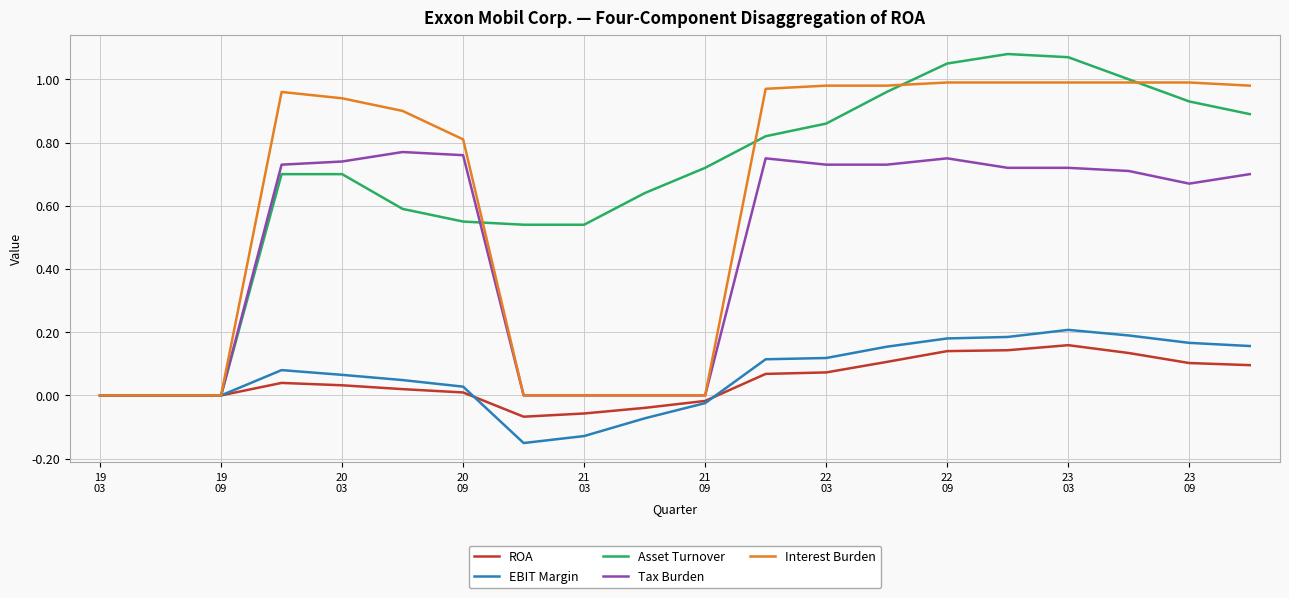

Which series has the largest range (max minus min)?

Asset Turnover